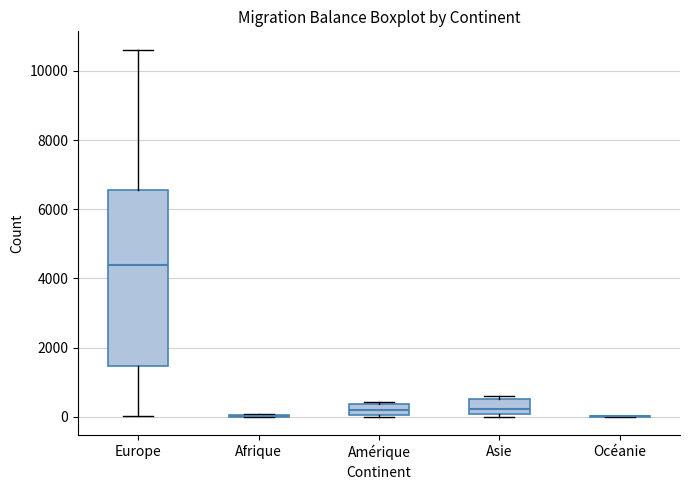

Reading left to right, read every box against the y-axis: the position of its median line, the range the box covers, and the ends of its whiskers. The values are not printed on the chart, so give them approximately, as read against the axis.

Europe: median 4400, box 1400 to 6600, whiskers 0 to 10600
Afrique: box collapsed to a line at 0, whiskers 0 to 0
Amérique: median 200, box 0 to 400, whiskers 0 to 400 (just above the box's upper edge)
Asie: median 200, box 0 to 600, whiskers 0 (just below the box's lower edge) to 600 (just above the box's upper edge)
Océanie: box collapsed to a line at 0, whiskers 0 to 0